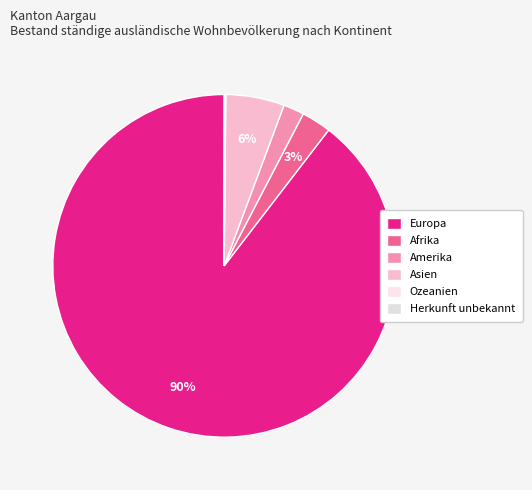

Do Amerika and Ozeanien together represent more than half of the pie?

No